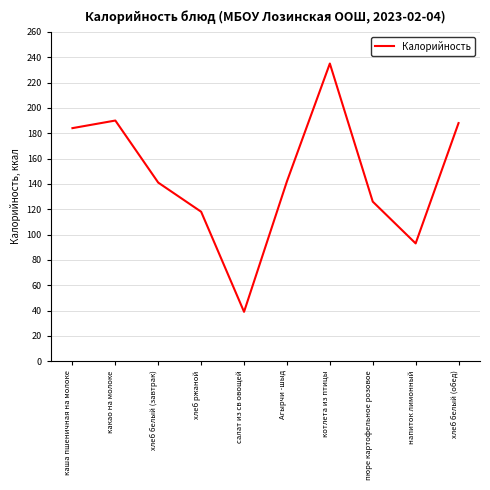

What position from the right is салат из св овощей?

6